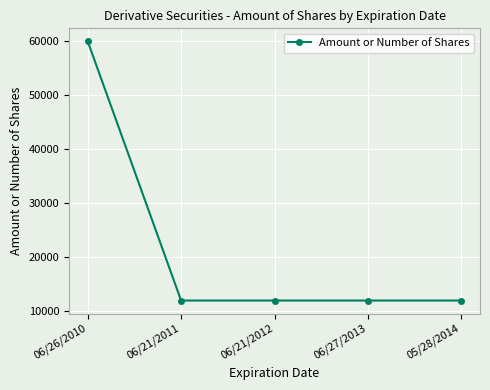

Reading left to right, transcribe all the data shown in this chart.

60000	12000	12000	12000	12000